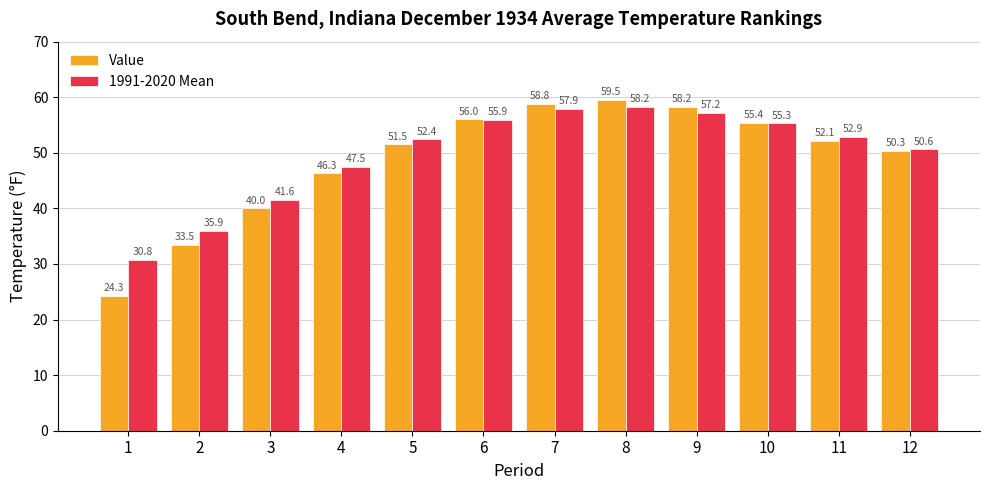

What is the smallest value displayed?

24.3